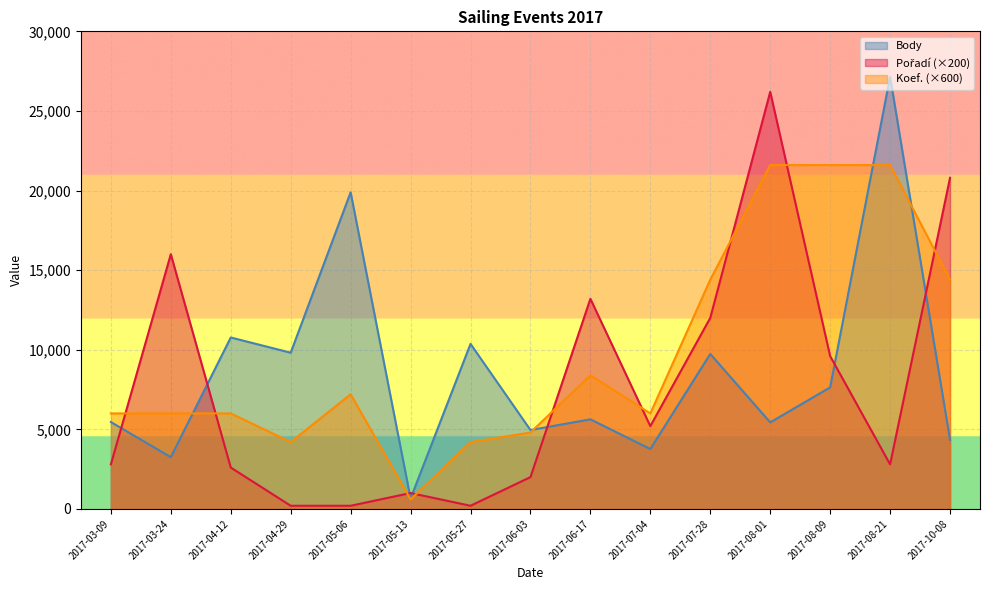

Where do Koef. and Pořadí first cross each other?

2017-03-09 and 2017-03-24